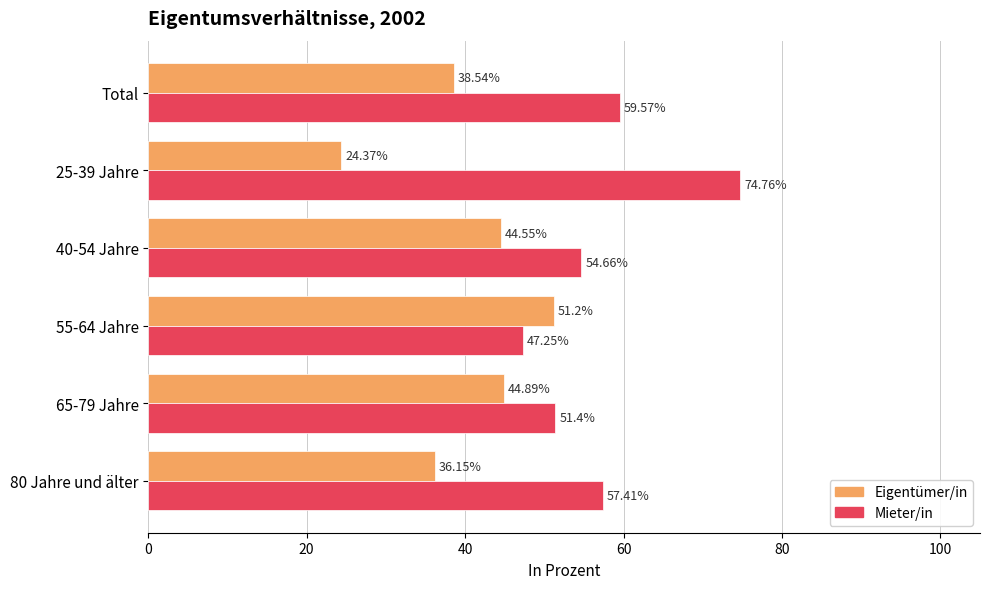

What is the maximum value for Mieter/in?

74.8